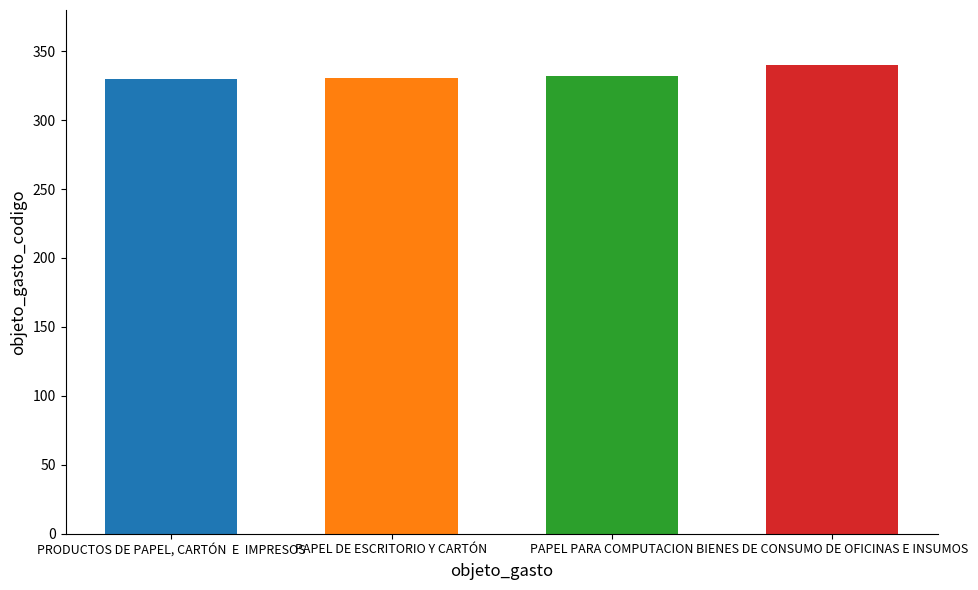

List the labels in order of value, largest first.

BIENES DE CONSUMO DE OFICINAS E INSUMOS, PAPEL PARA COMPUTACION, PAPEL DE ESCRITORIO Y CARTÓN, PRODUCTOS DE PAPEL, CARTÓN  E  IMPRESOS